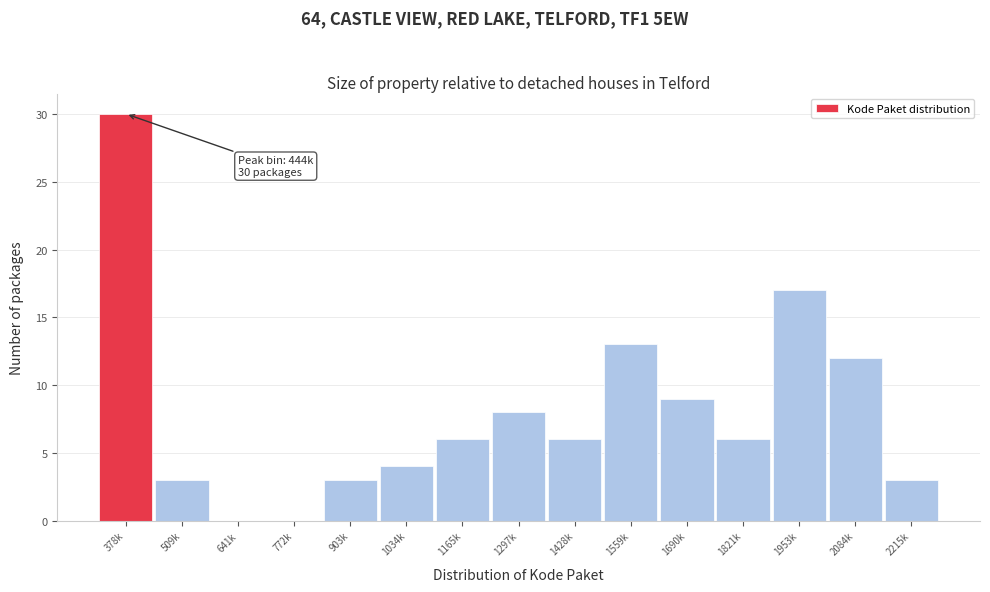

Reading right to left, list all the values displayed in this chart.

2215k=3	2084k=12	1953k=17	1821k=6	1690k=9	1559k=13	1428k=6	1297k=8	1165k=6	1034k=4	903k=3	772k=0	641k=0	509k=3	378k=30